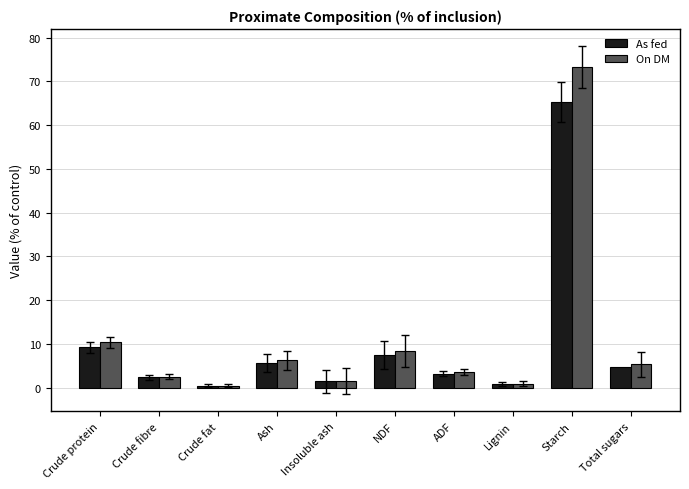

What is the greatest value displayed?

73.2